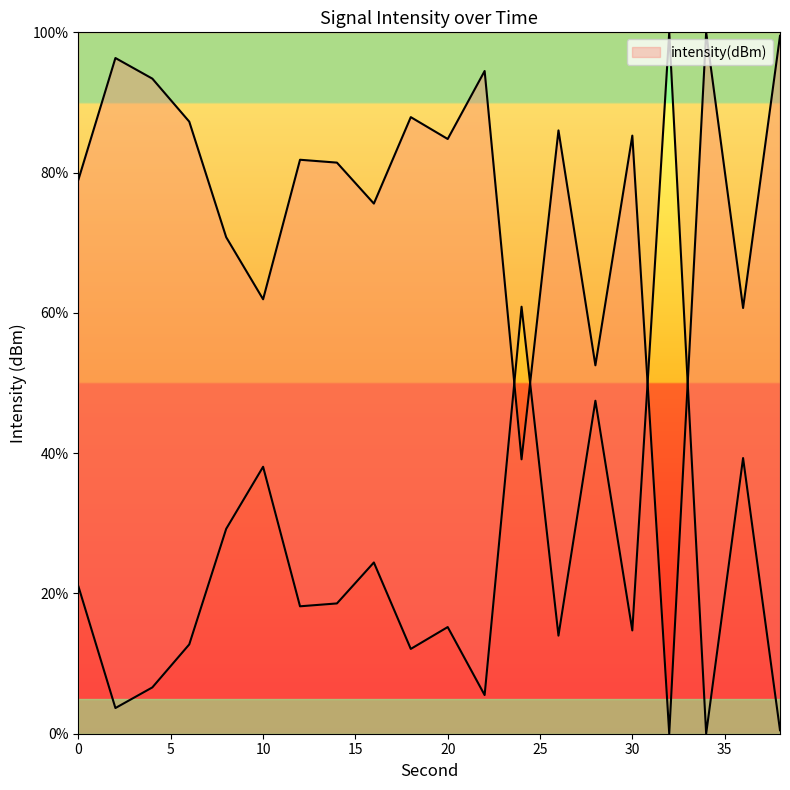

How many values are above zero?

19